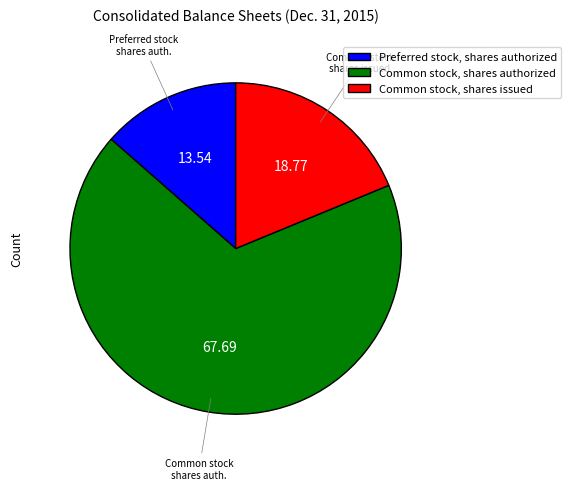

Does Common stock, shares issued represent more than half of the total?

No